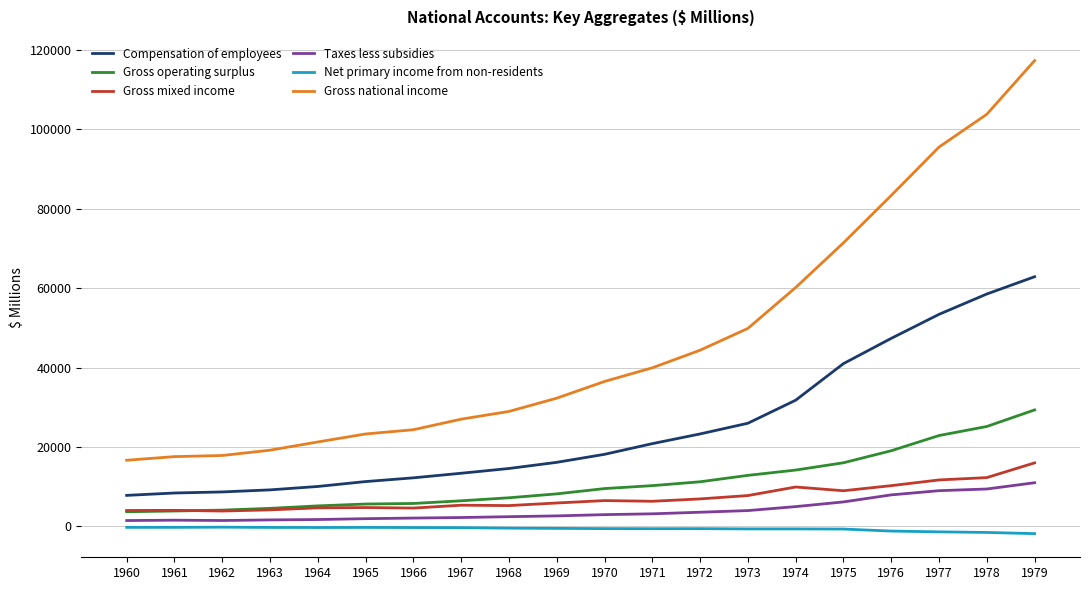

Which series has the largest total across all categories?

Gross national income